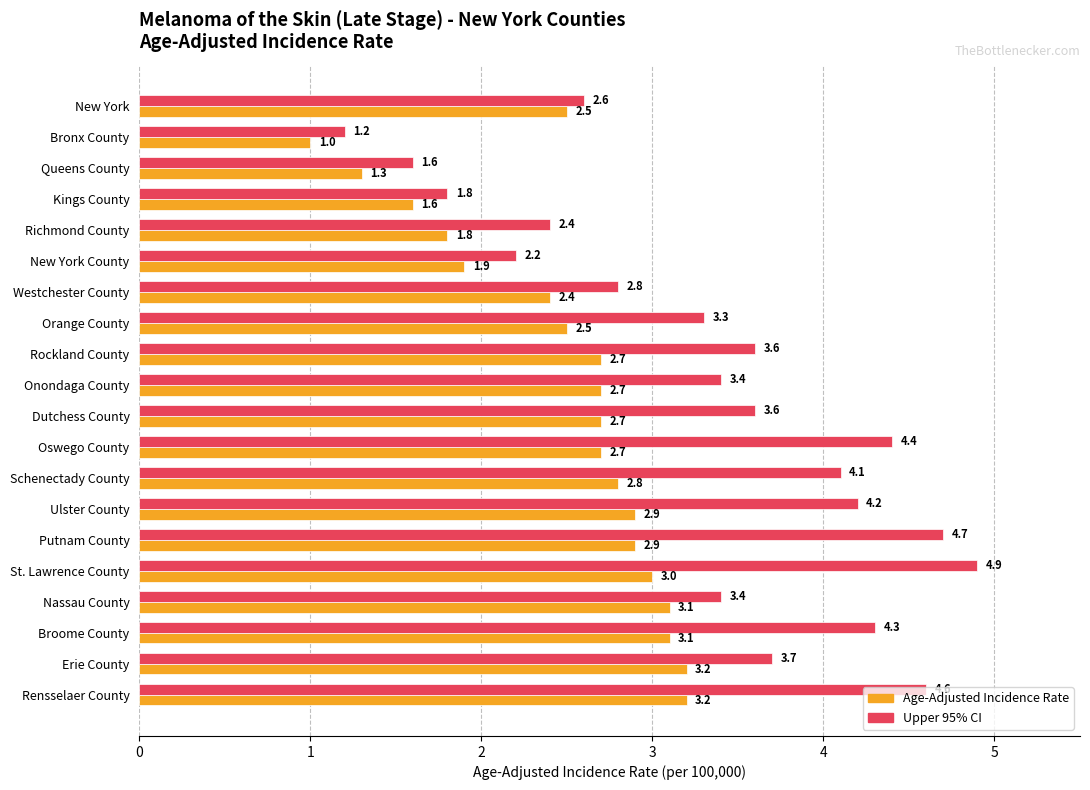

What is the spread (max minus min) of values at Westchester County?

0.4